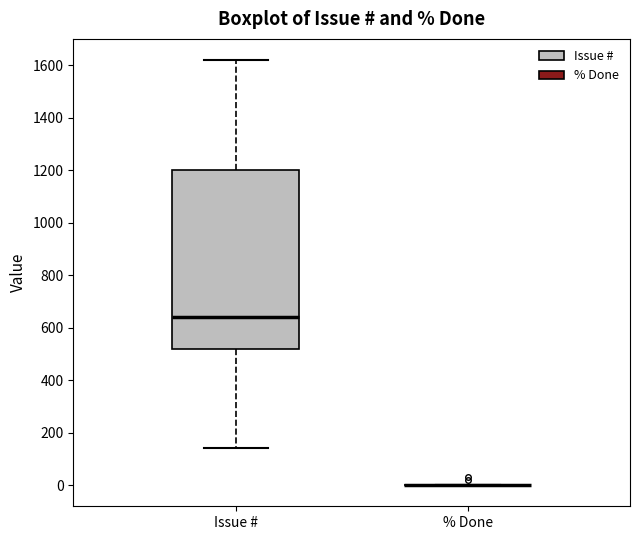

Reading left to right, transcribe this box plot: for each box, give where its median line is, the range the box spans, and where its two whiskers end, as read against the y-axis. The values are not printed on the chart, so give them approximately, as read against the axis.

Issue #: median 640, box 520 to 1200, whiskers 140 to 1620
% Done: box collapsed to a line at 0, whiskers 0 to 0